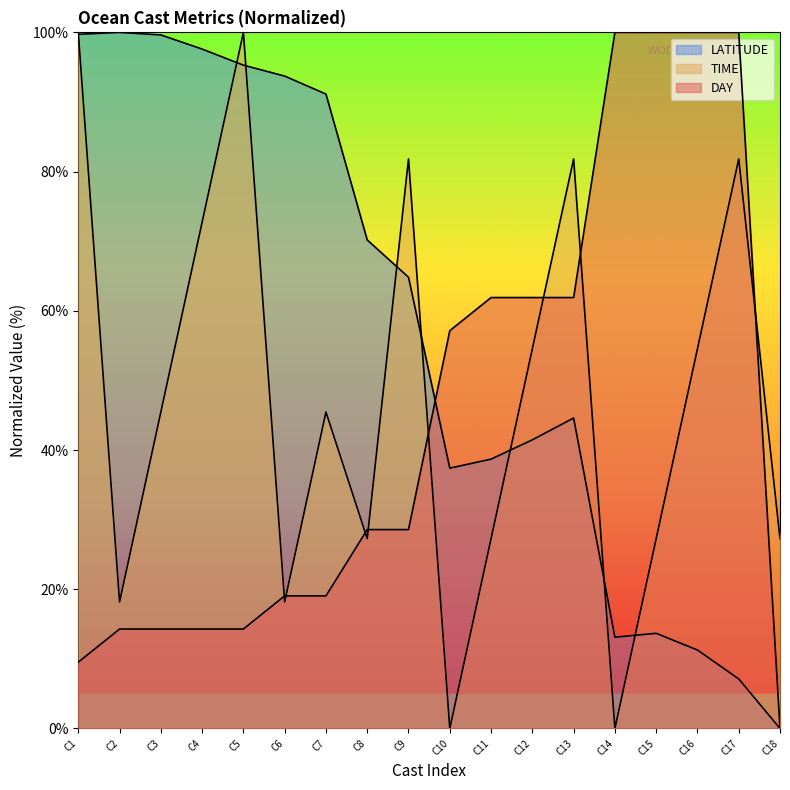

What is the difference between the highest and lowest values at Cast 12?

20.4